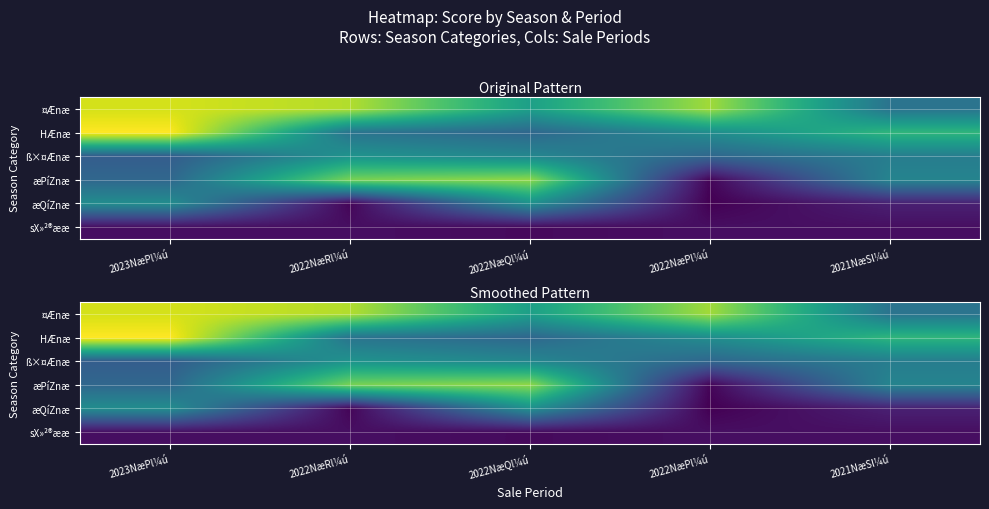

What is the difference between the second highest and second lowest values in the æPíZnæ series?

3.6